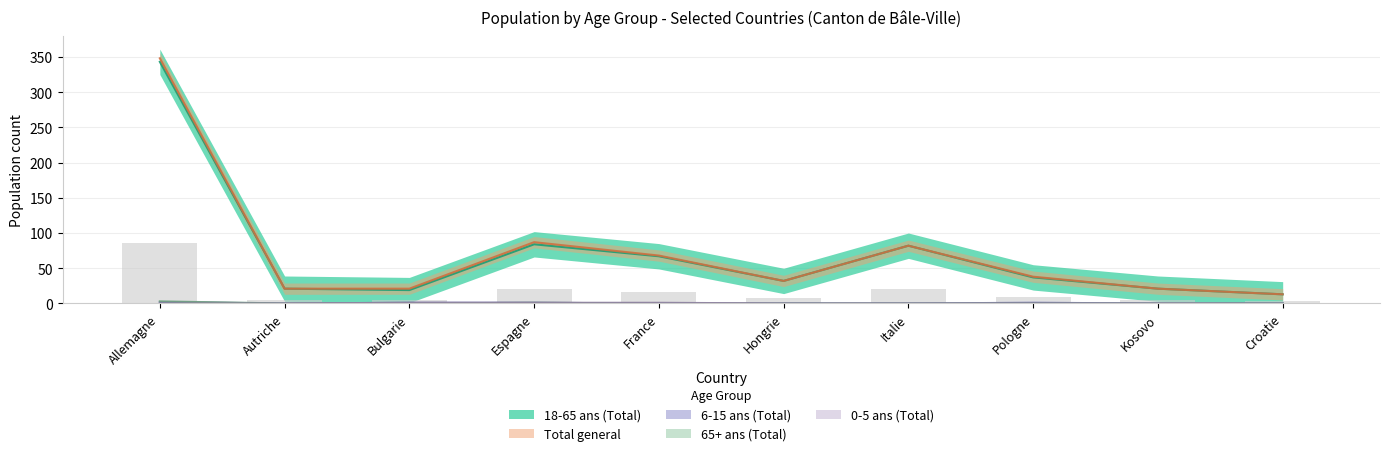

What is the sum of all Total general values?

731